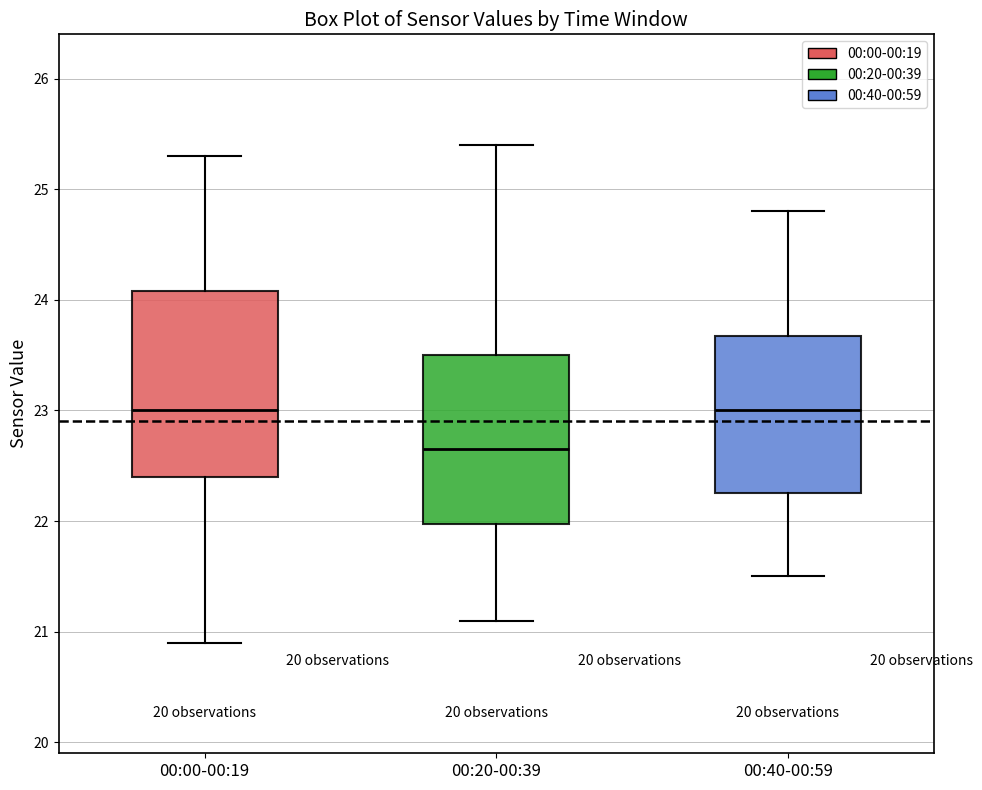

Where is the upper edge of the box for 00:40-00:59 on the y-axis? The values are not printed on the chart, so give them approximately, as read against the axis.

23.7